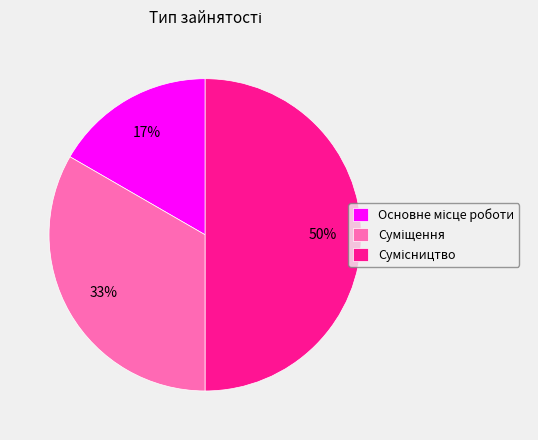

To the nearest percent, what is the average slice percentage?

33%